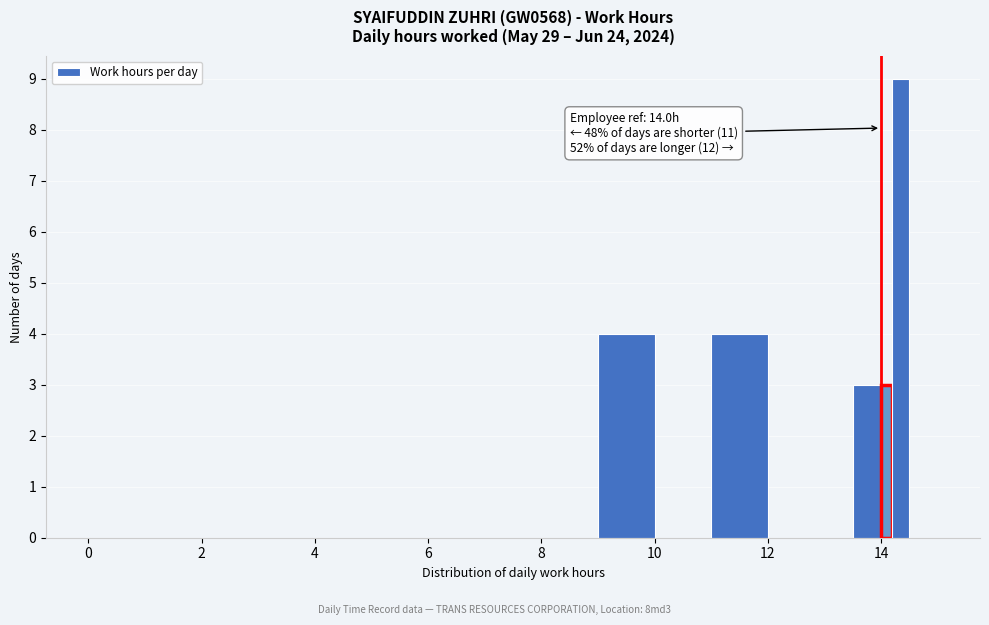

Around what value on the x-axis is the tallest bar? Give the approximate position of its centre, as read against the axis.

14.4